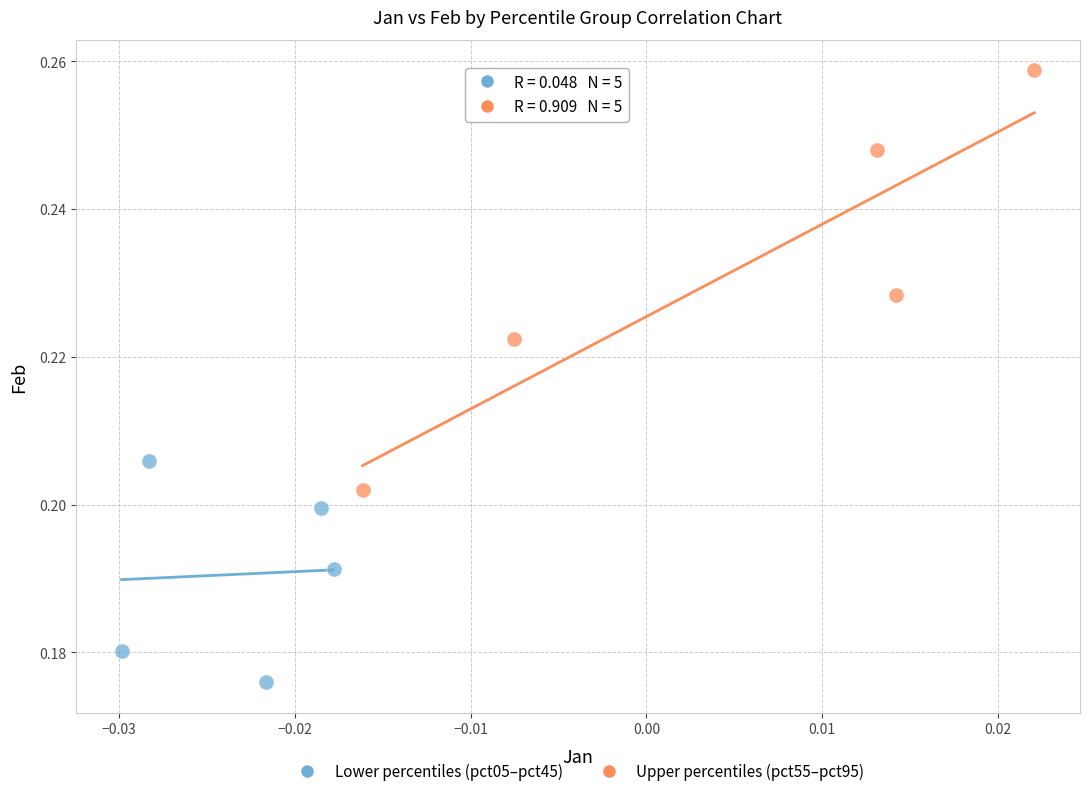

Which series has the largest Y range (max minus min)?

Upper percentiles (pct55–pct95)